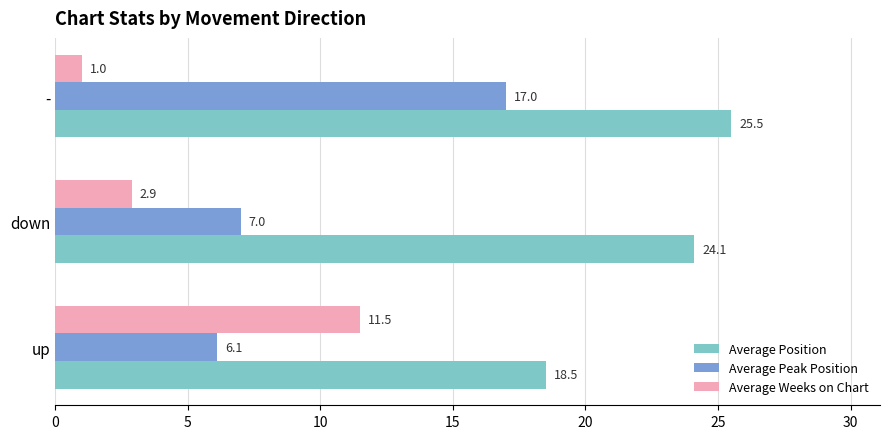

What is the difference between the highest and lowest values at down?

21.2